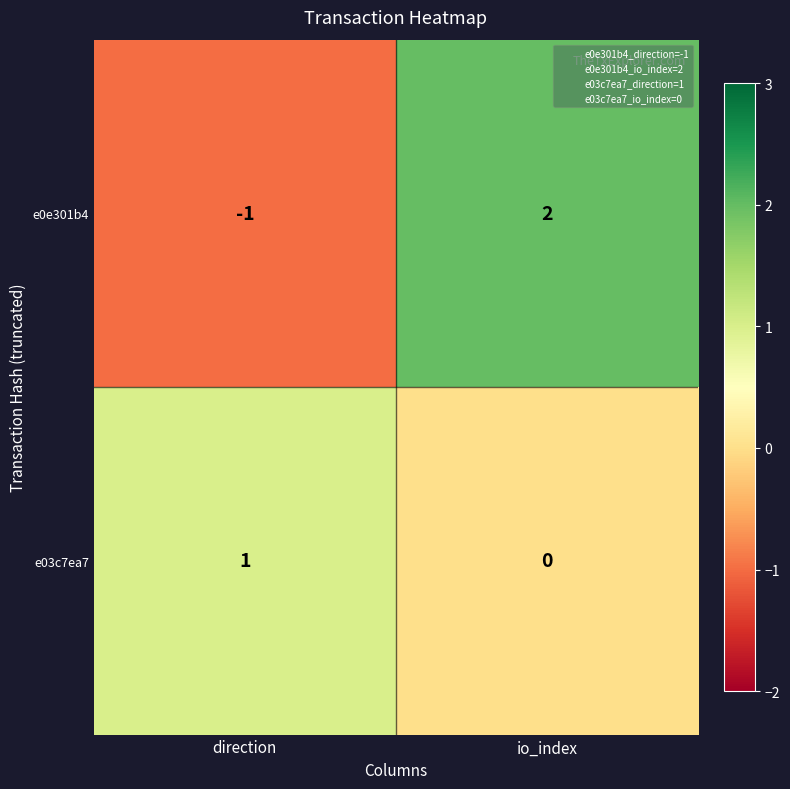

Which category has the highest value in the e0e301b4 series?

io_index